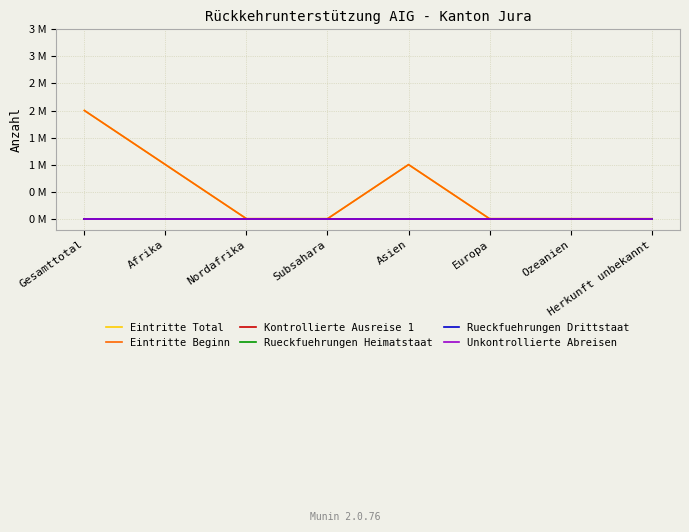

Does the chart have visible grid lines?

Yes